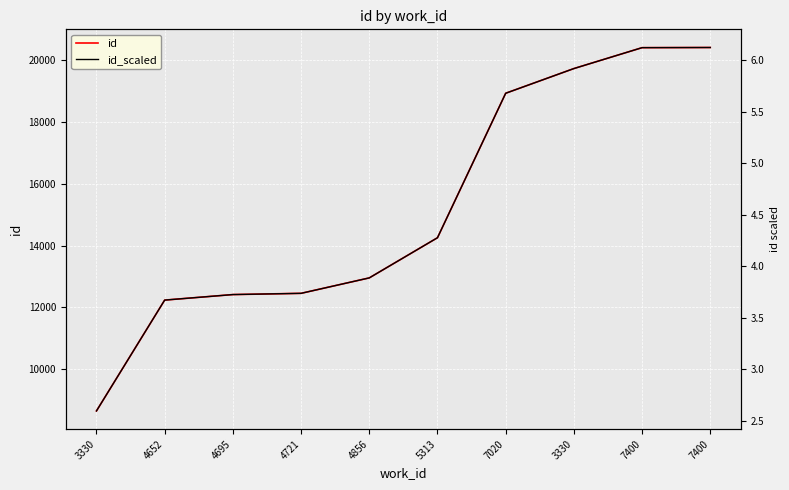

What is the value of the id_scaled point at the 1st from the left?

2.6